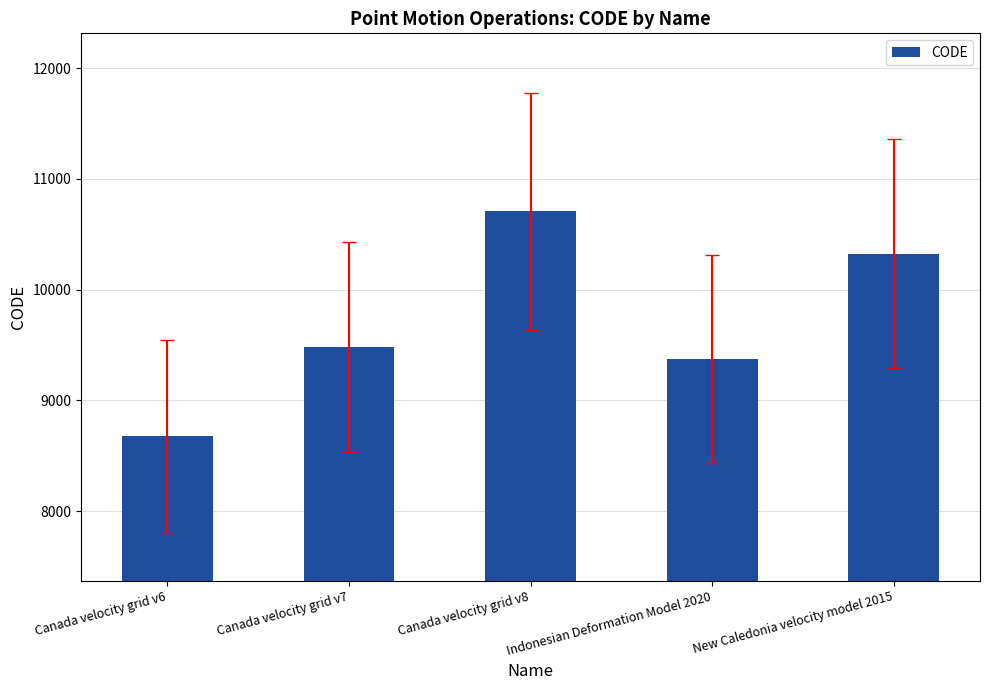

What is the maximum value shown in the chart?

10707